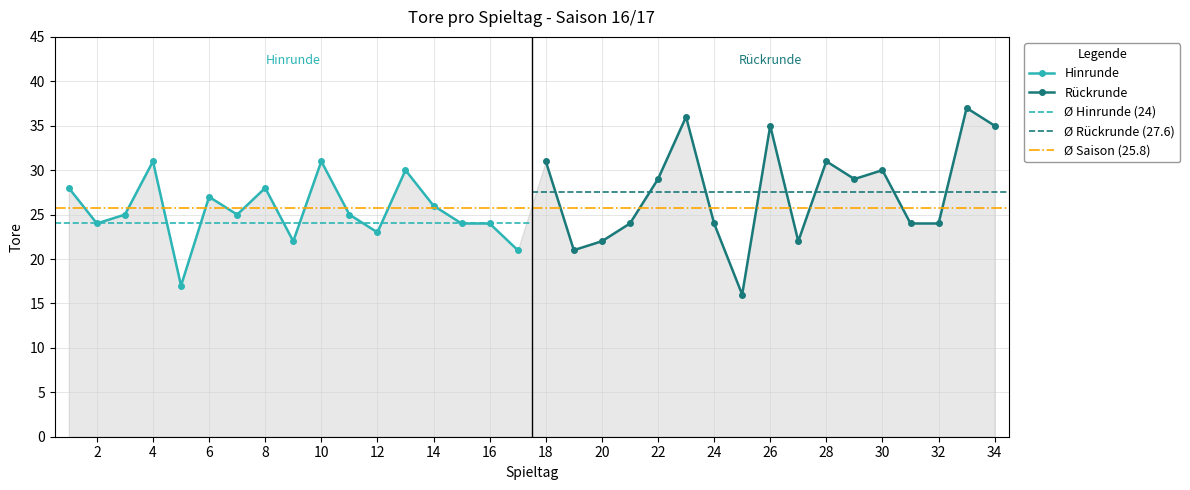

Which category has the lowest value across all series?

25